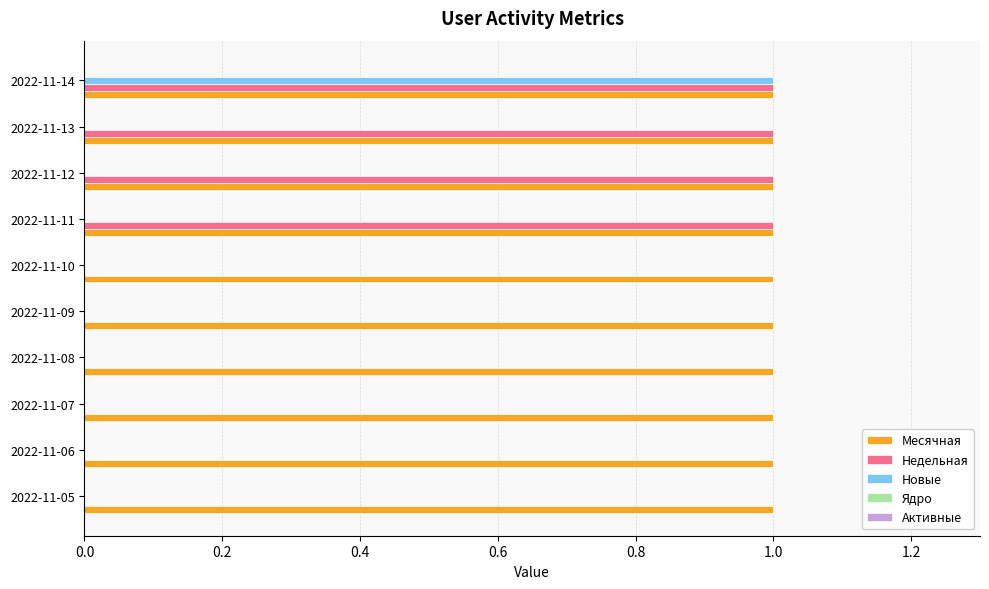

Is the value of Новые at 2022-11-06 greater than the value of Месячная at 2022-11-12?

No